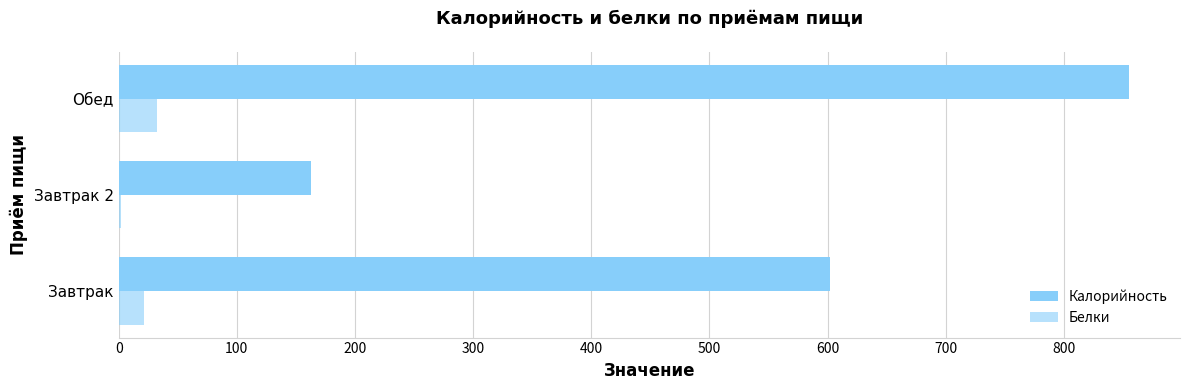

Which series has the largest range (max minus min)?

Калорийность